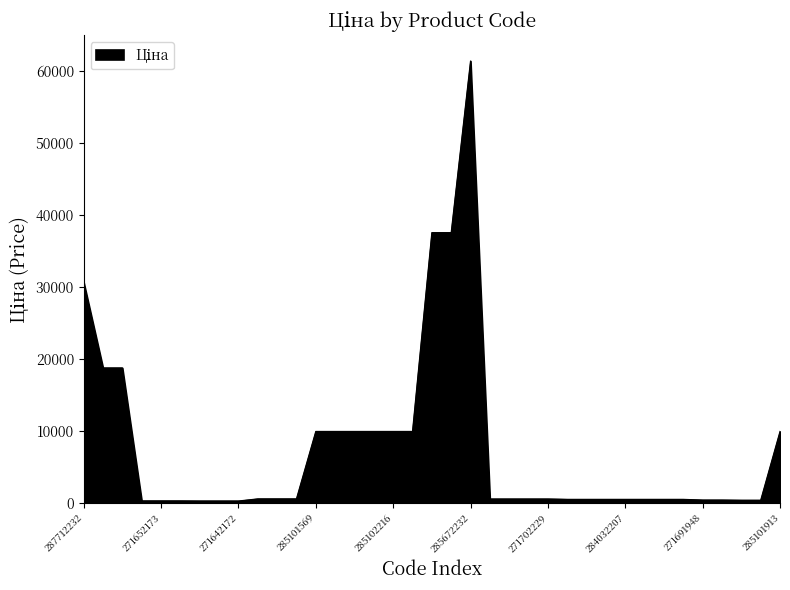

What is the greatest value displayed?

61434.3